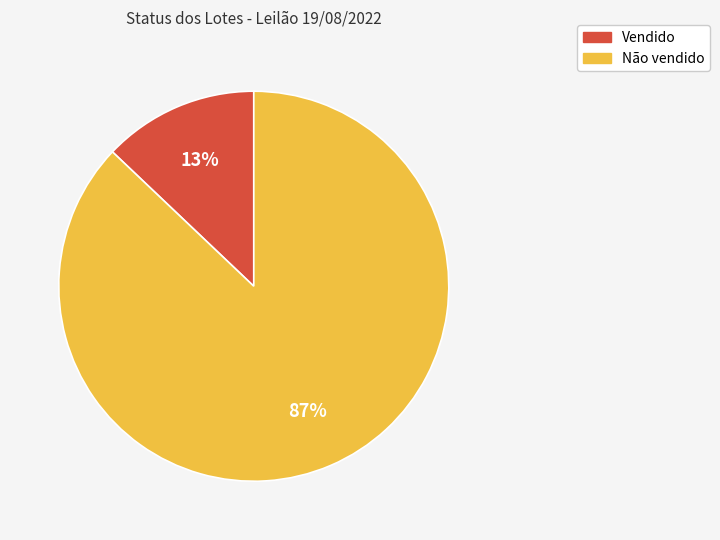

To the nearest percent, what is the difference between the largest and smallest slice percentages?

74%